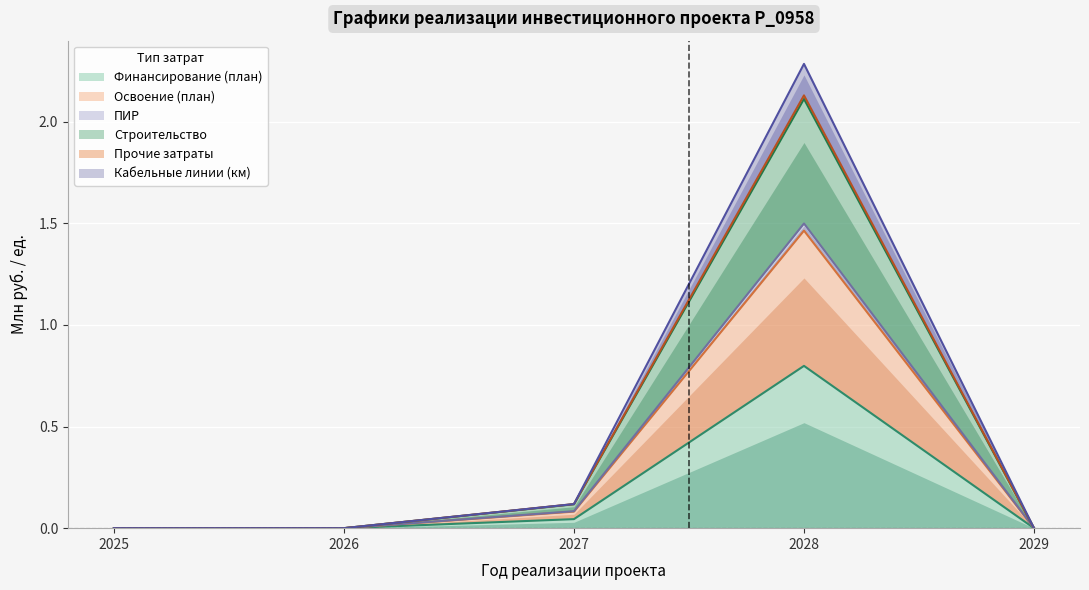

True or false: Прочие затраты and Освоение (план) cross at least once.

False